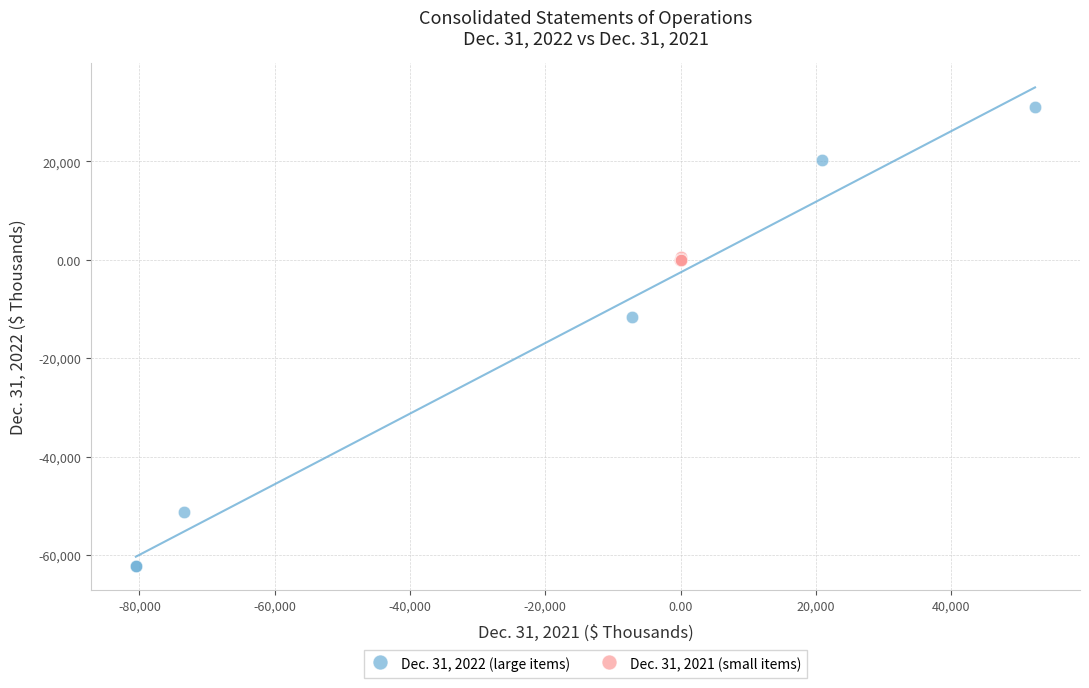

Which series has the widest spread of Y values?

Dec. 31, 2022 (large items)